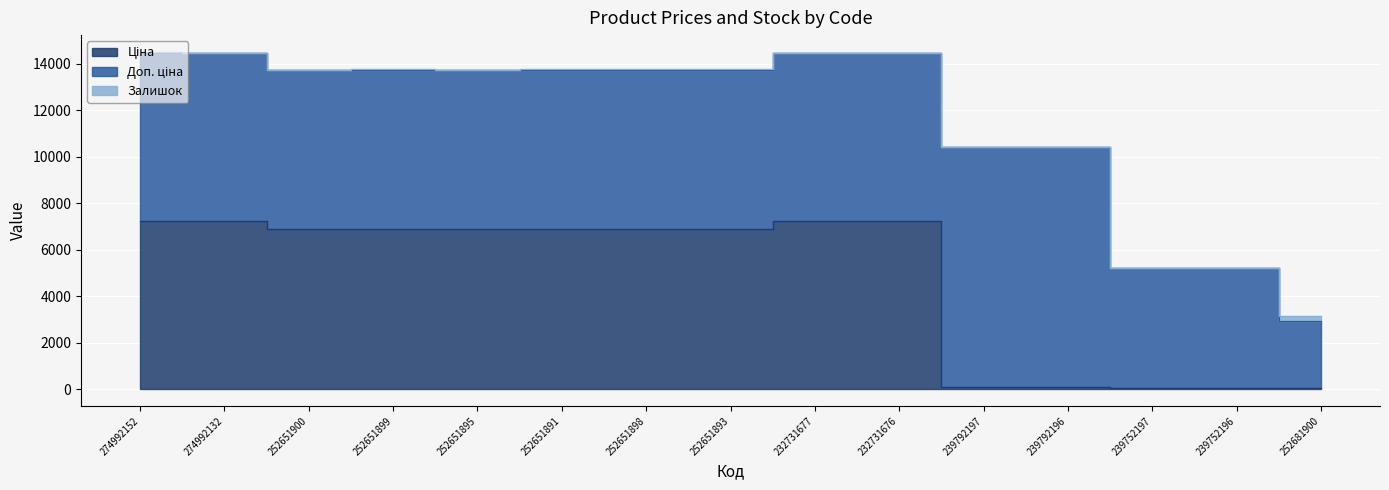

Which series ends up on top after the final intersection of Ціна and Залишок?

Залишок